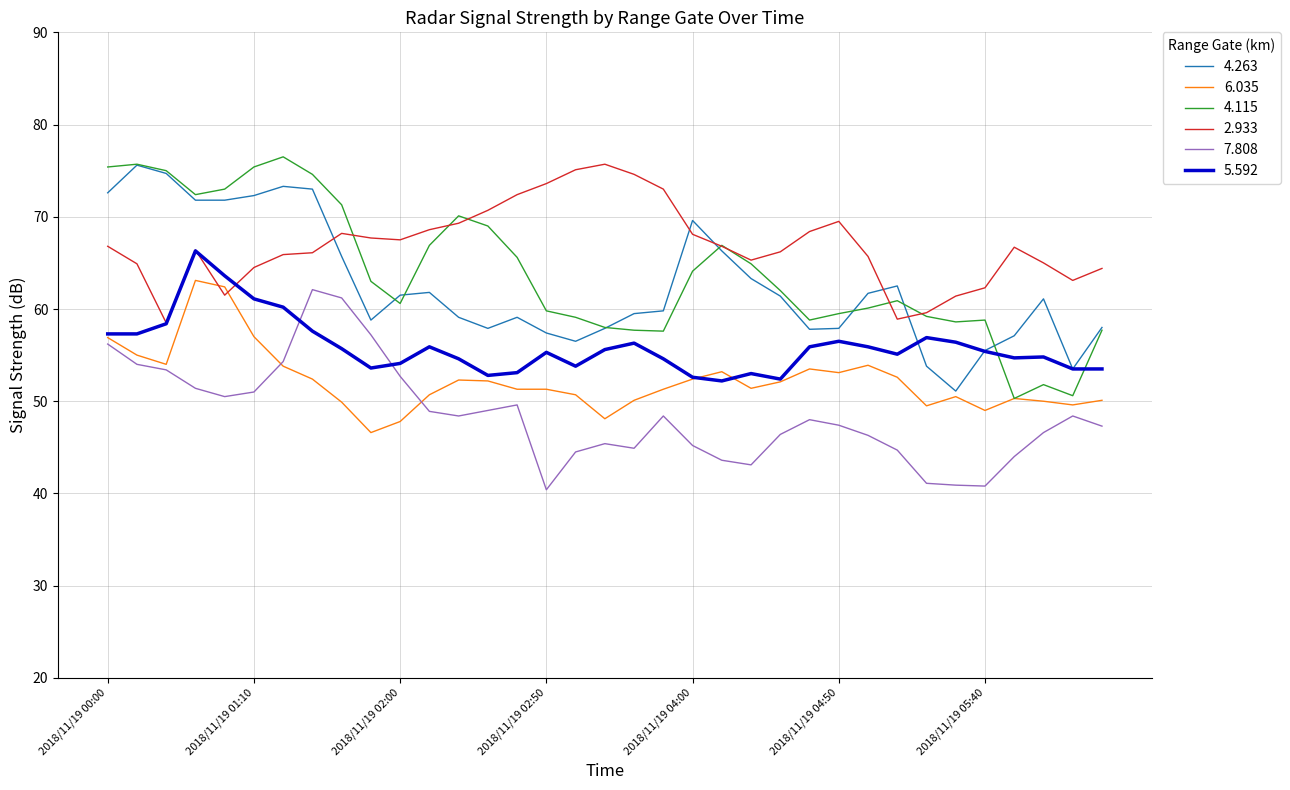

Which series has the largest range (max minus min)?

4.115